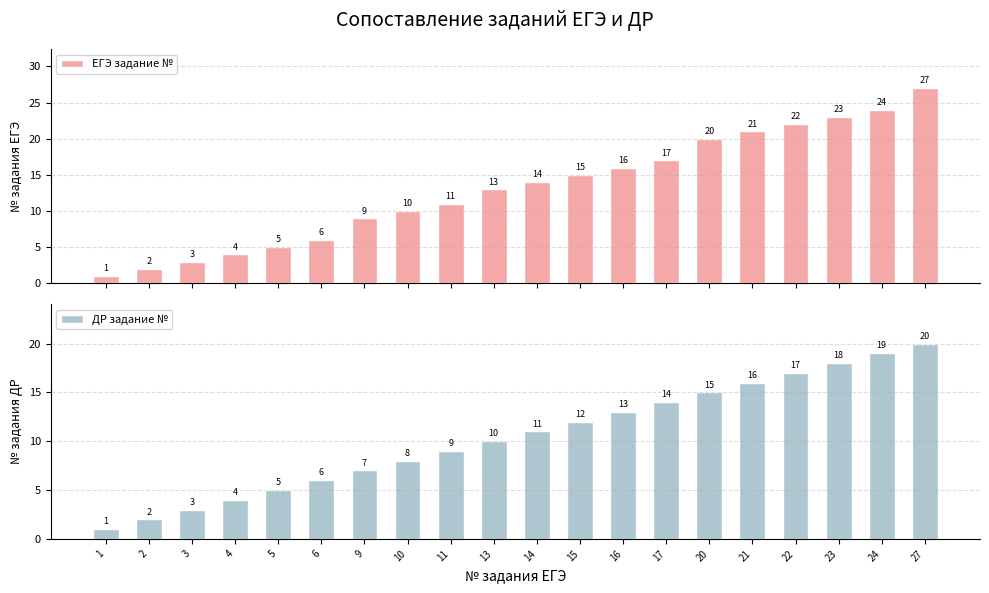

How many values in the ЕГЭ задание № series are below 14?

10